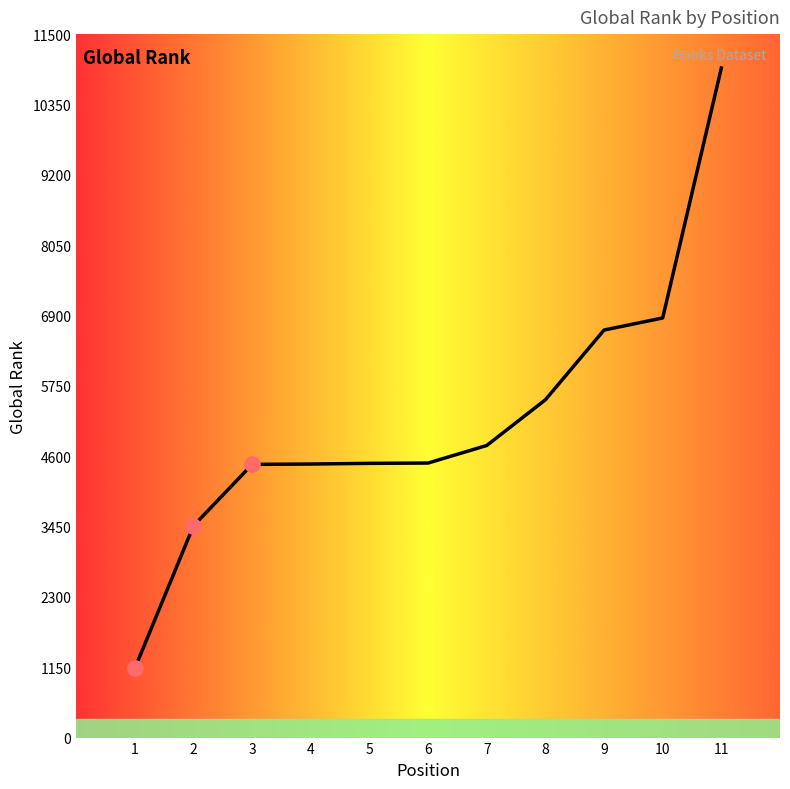

At which category is the sum across all series the highest?

11